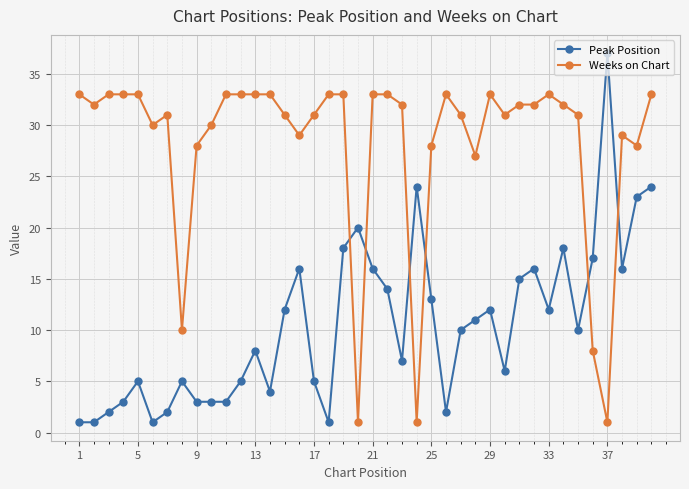

True or false: Weeks on Chart has more than 1 interior local peaks.

True